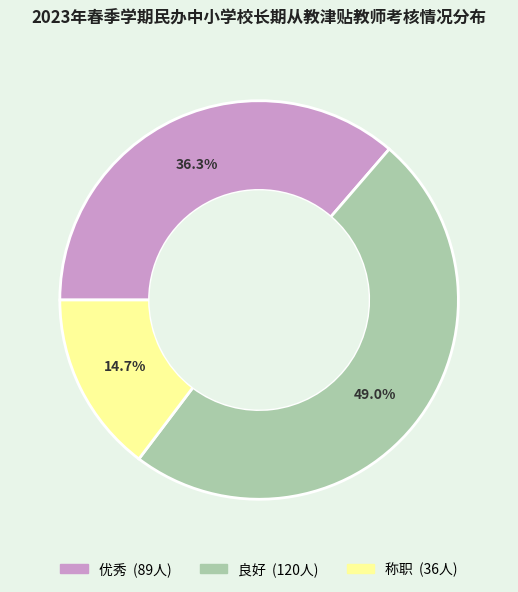

True or false: 优秀 accounts for 36% of the total.

True